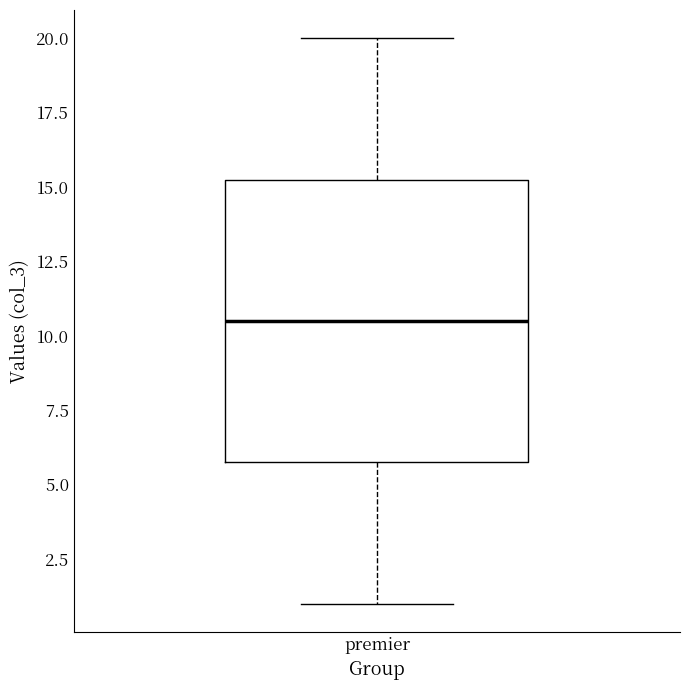

Where is the lower edge of the box for premier on the y-axis? The values are not printed on the chart, so give them approximately, as read against the axis.

6.0